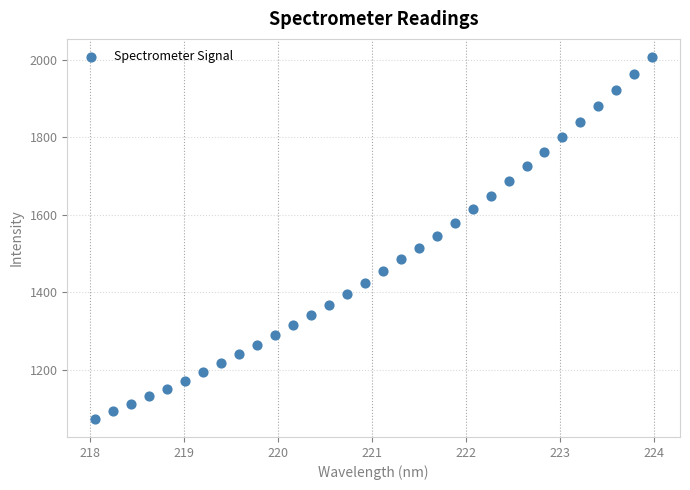

What is the range of Y values (max minus min)?

934.6